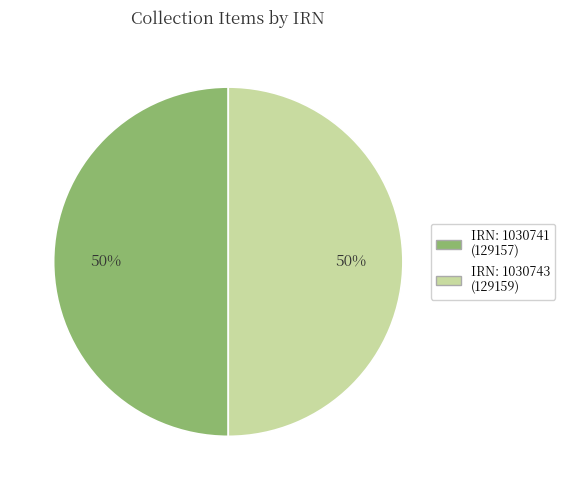

To the nearest percent, what is the average slice percentage?

50%